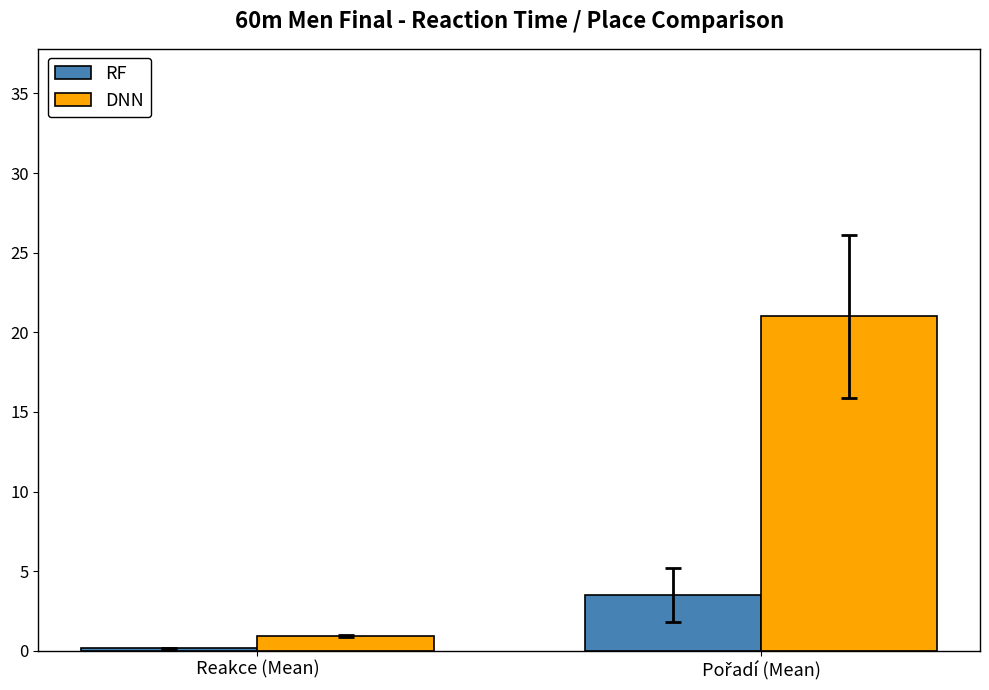

Where is DNN nearest to the value 10?

Reakce (Mean)